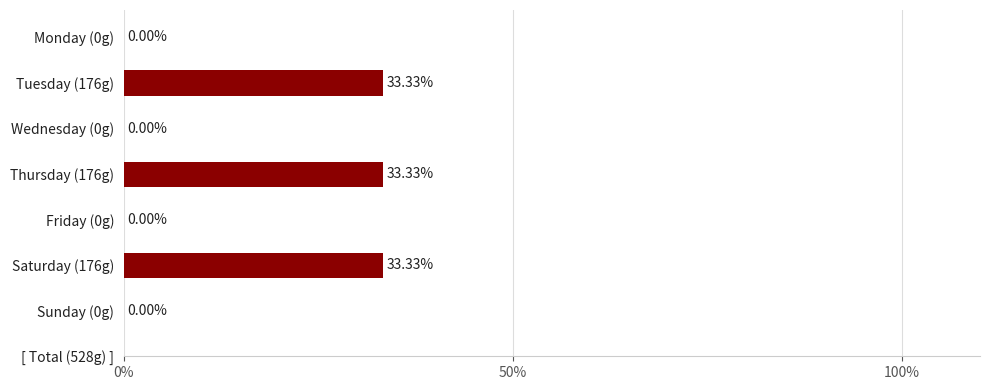

Are the bars horizontal?

Yes